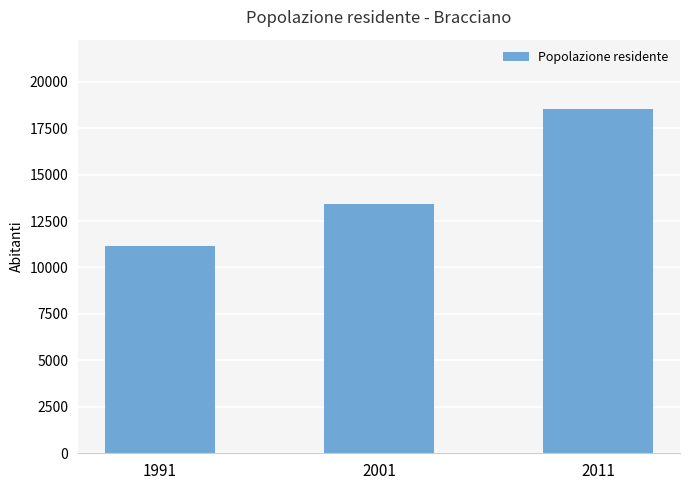

What is the sum of the values at 2001 and 2011?

31985